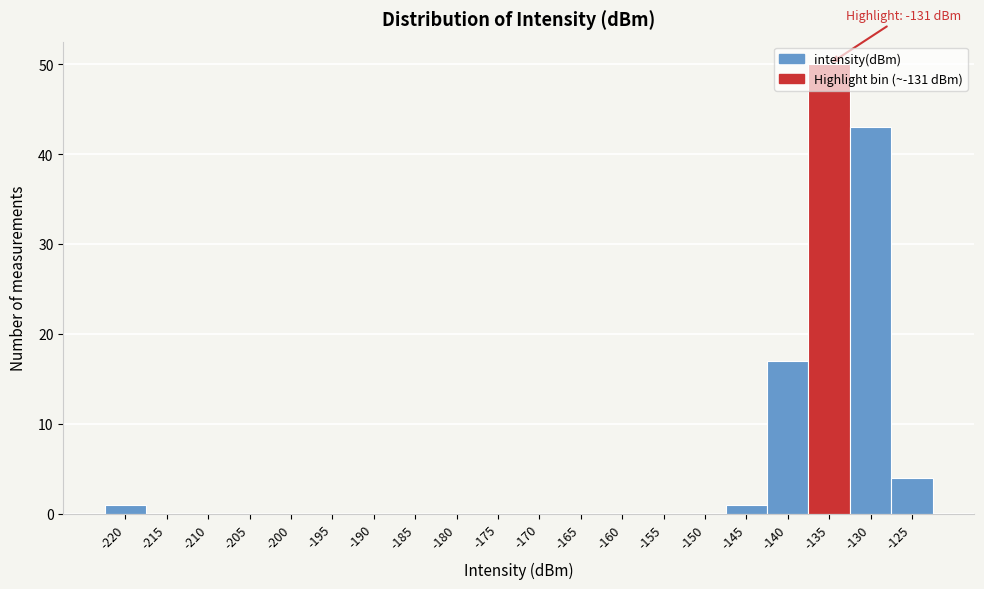

At which category does the chart reach its peak across all series?

-135